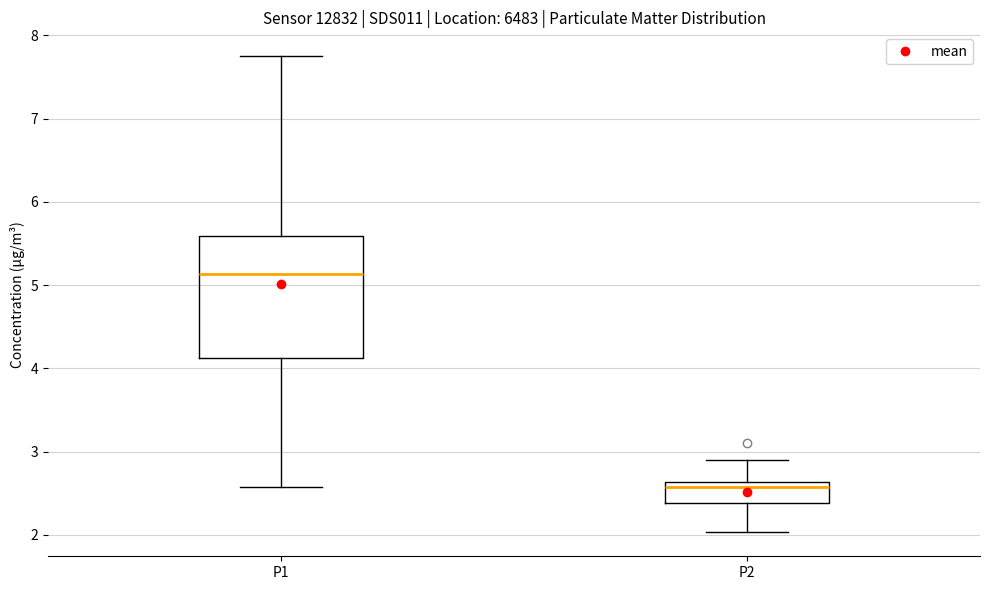

Reading left to right, transcribe this box plot: for each box, give where its median line is, the range the box spans, and where its two whiskers end, as read against the y-axis. The values are not printed on the chart, so give them approximately, as read against the axis.

P1: median 5.1, box 4.1 to 5.6, whiskers 2.6 to 7.8
P2: median 2.6 (just below the box's upper edge), box 2.4 to 2.6, whiskers 2.0 to 2.9